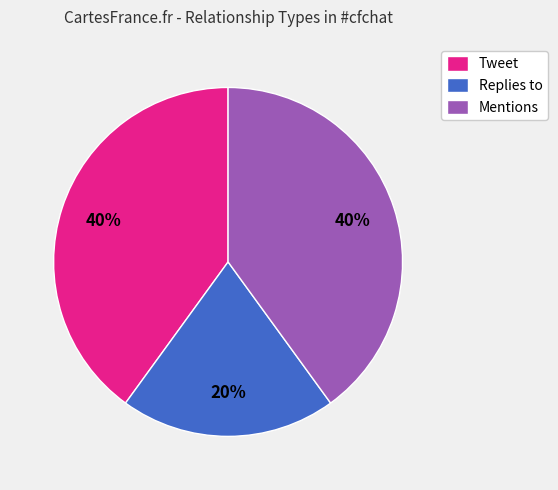

True or false: Tweet accounts for 45% of the total.

False